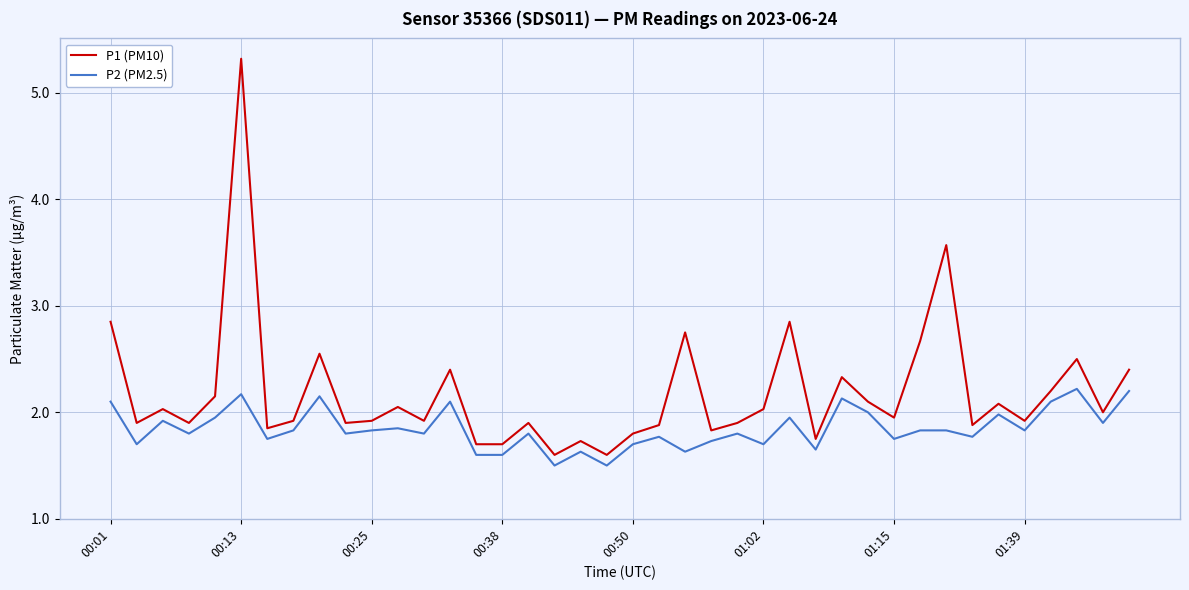

True or false: P1 (PM10) and P2 (PM2.5) cross at least once.

False